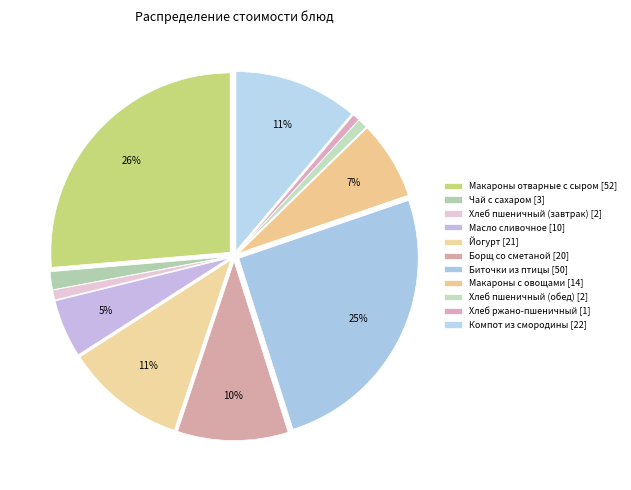

Which category has the biggest portion of the pie?

Макароны отварные с сыром